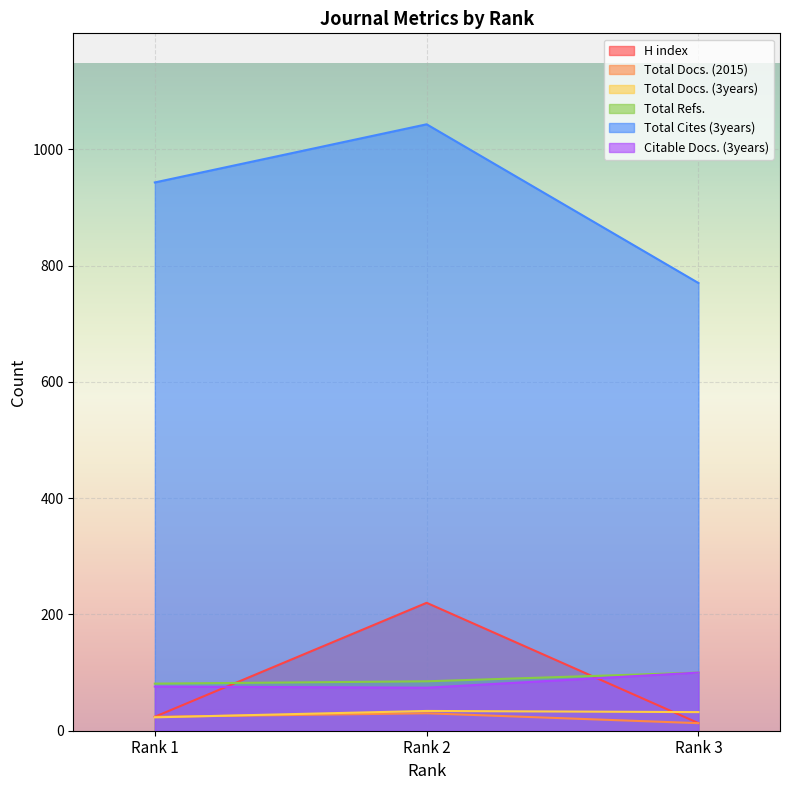

At which label does Total Docs. (3years) first exceed 32?

Rank 2